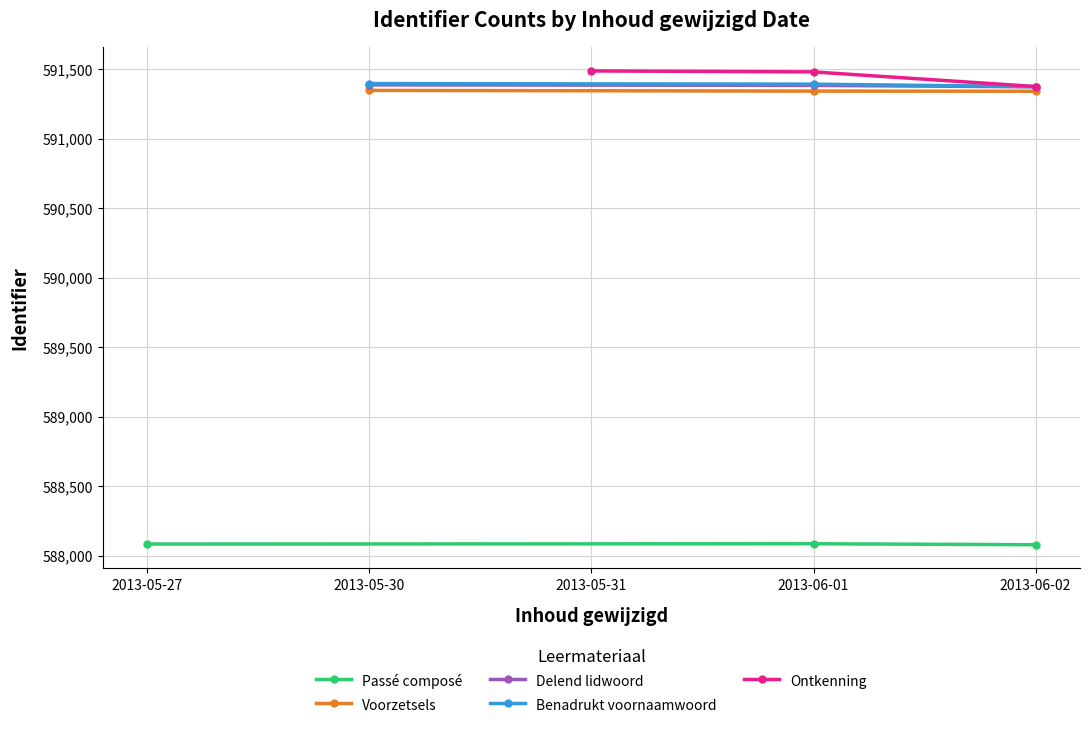

How many values in the Delend lidwoord series exceed 591382?

1